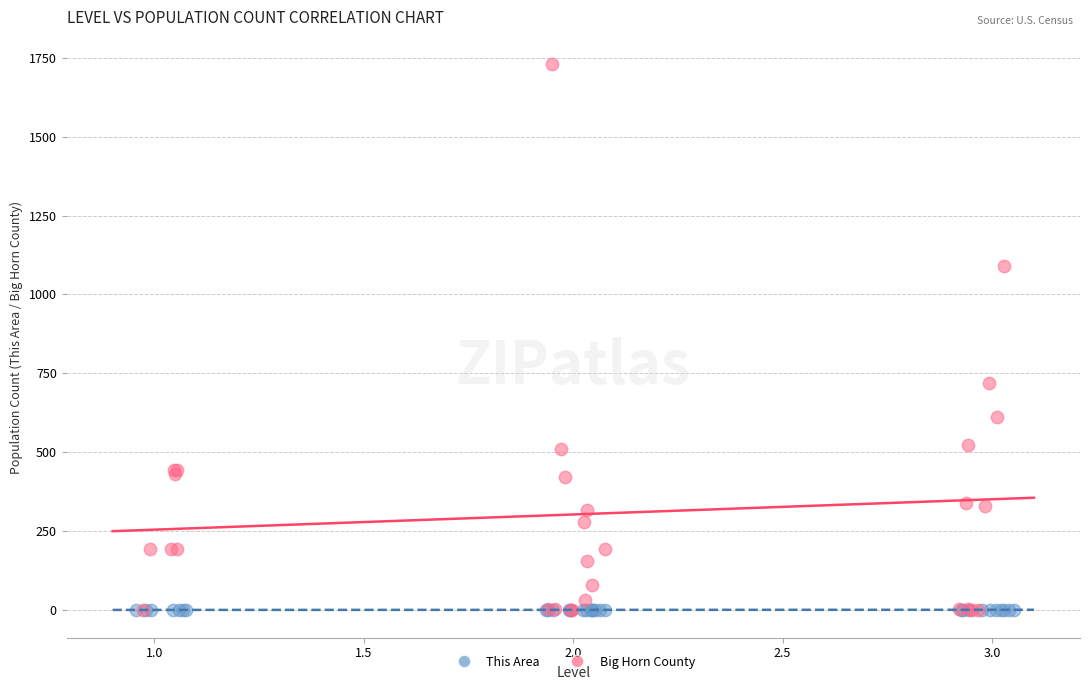

What are all the series names shown in the legend?

This Area, Big Horn County